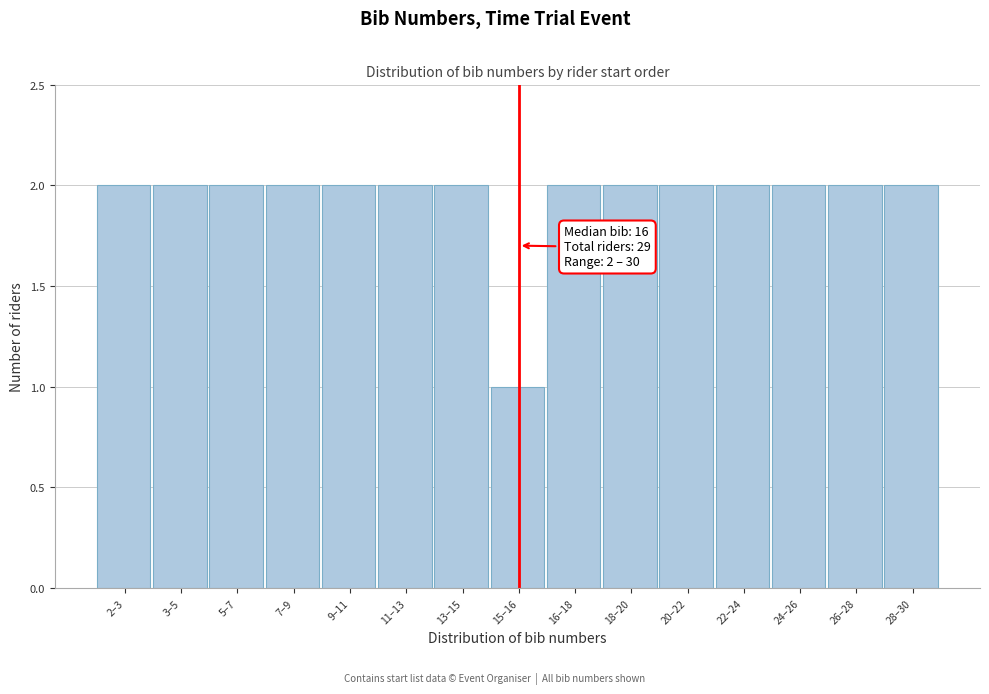

Reading right to left, transcribe all the data shown in this chart.

28–30=2	26–28=2	24–26=2	22–24=2	20–22=2	18–20=2	16–18=2	15–16=1	13–15=2	11–13=2	9–11=2	7–9=2	5–7=2	3–5=2	2–3=2